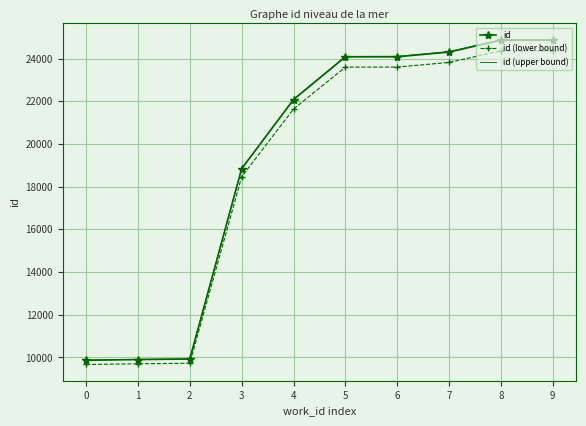

What is the total value across all series at 8?

74116.6